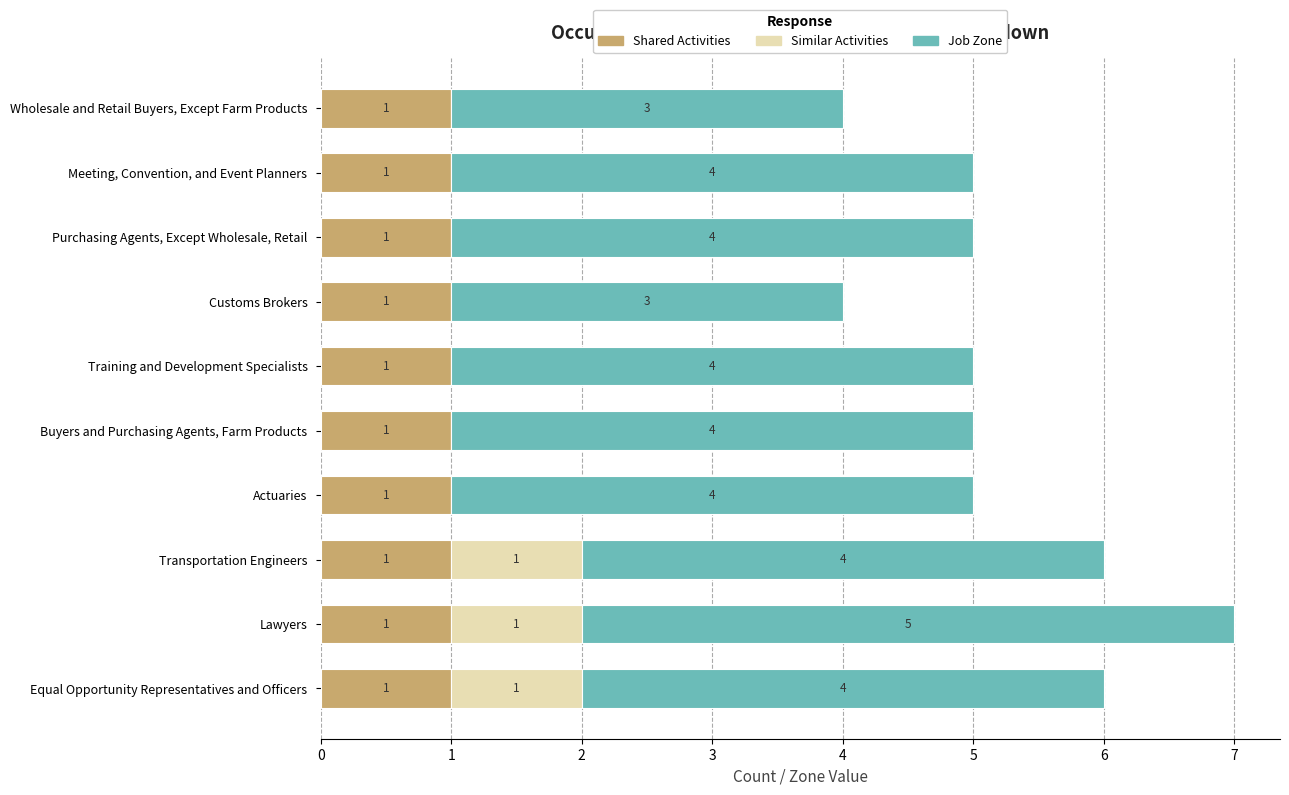

What is the total value across all series at Actuaries?

5